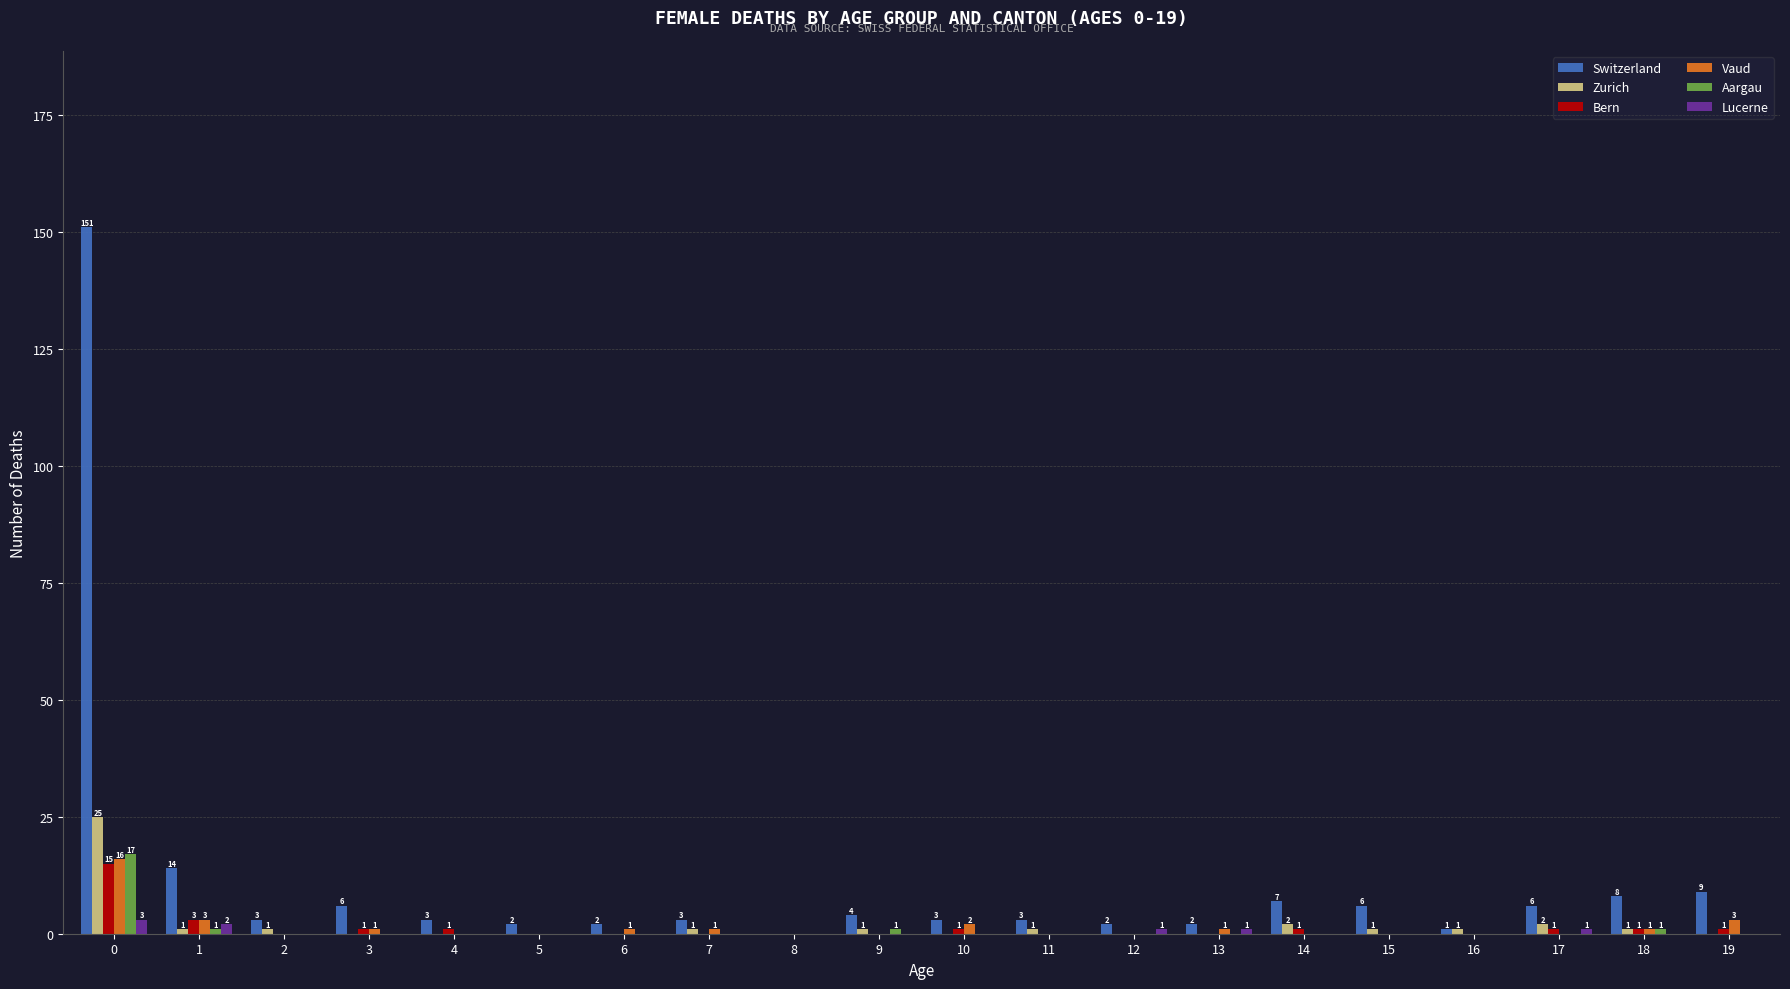

Are the bars grouped side by side (vs. stacked)?

Yes